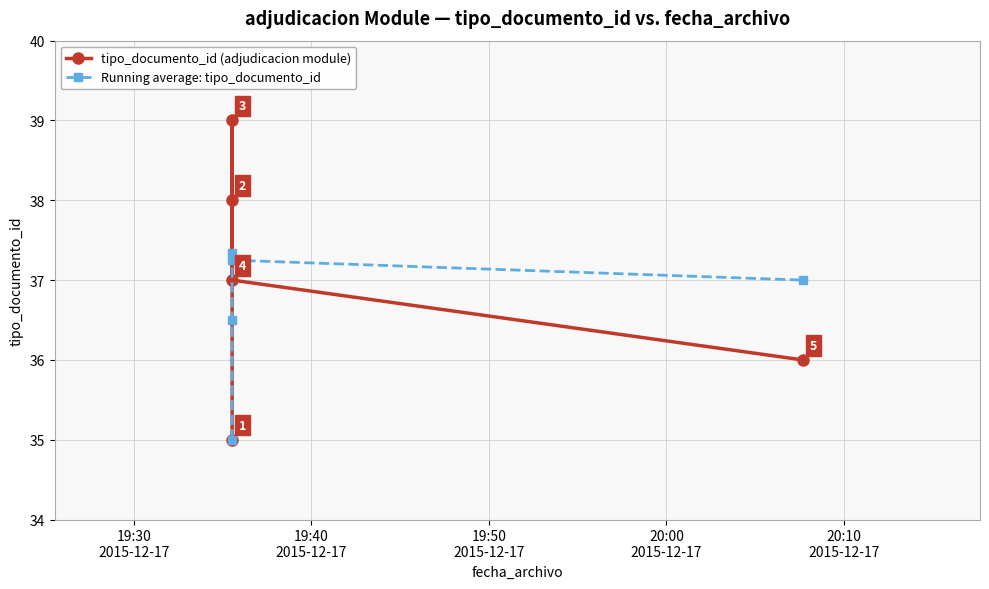

Which series changed the most between 19:30
2015-12-17 and 19:50
2015-12-17?

tipo_documento_id (adjudicacion module)